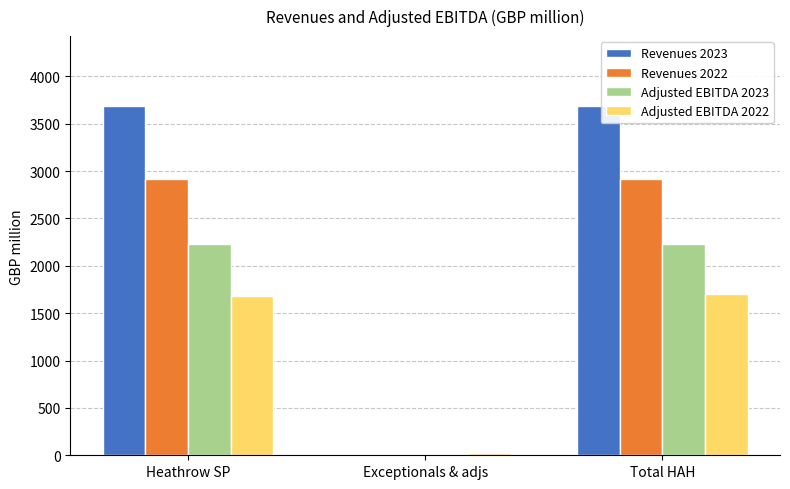

The Adjusted EBITDA 2023 series shows 2232 at Total HAH. True or false?

True